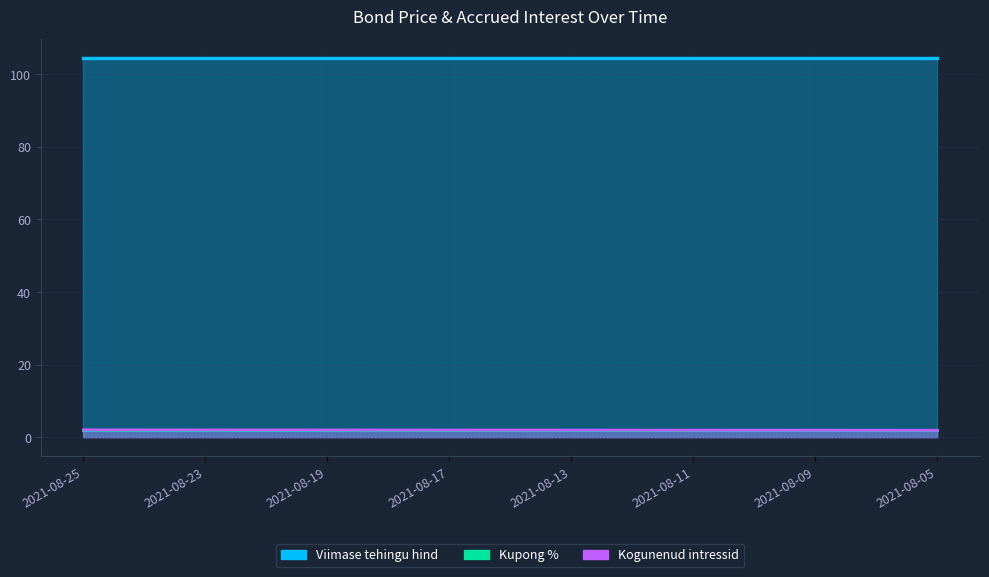

How many lines are shown in the chart?

3